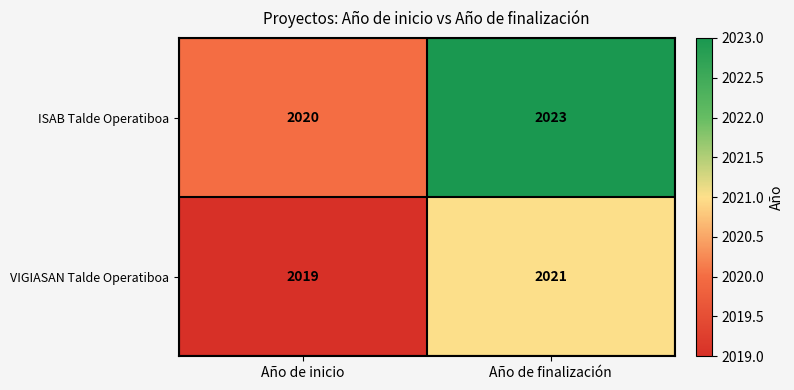

Which series has the largest total across all categories?

ISAB Talde Operatiboa